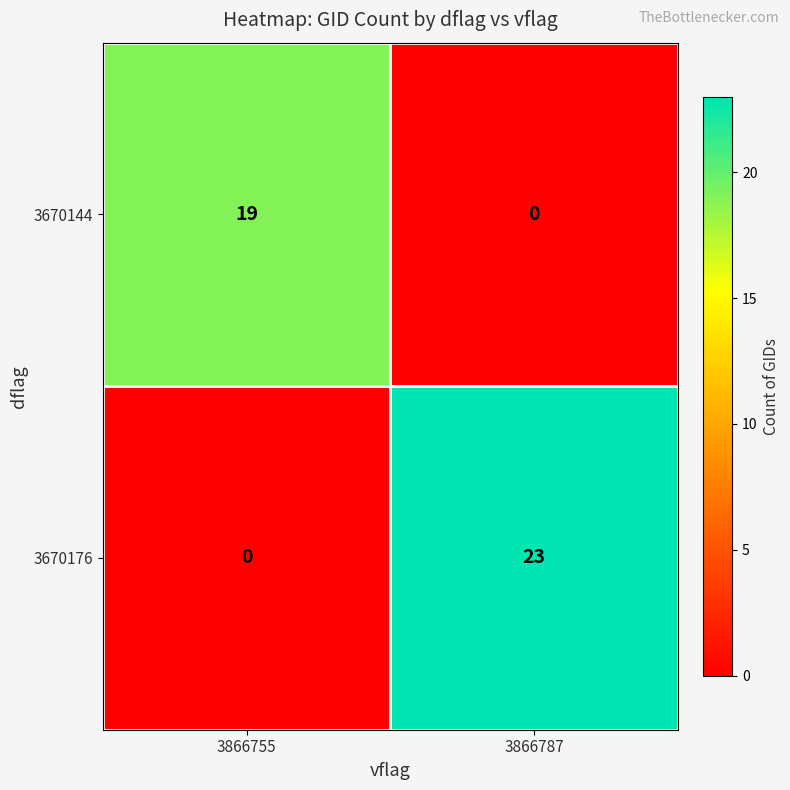

List the series in order of their peak value, highest first.

3670176, 3670144